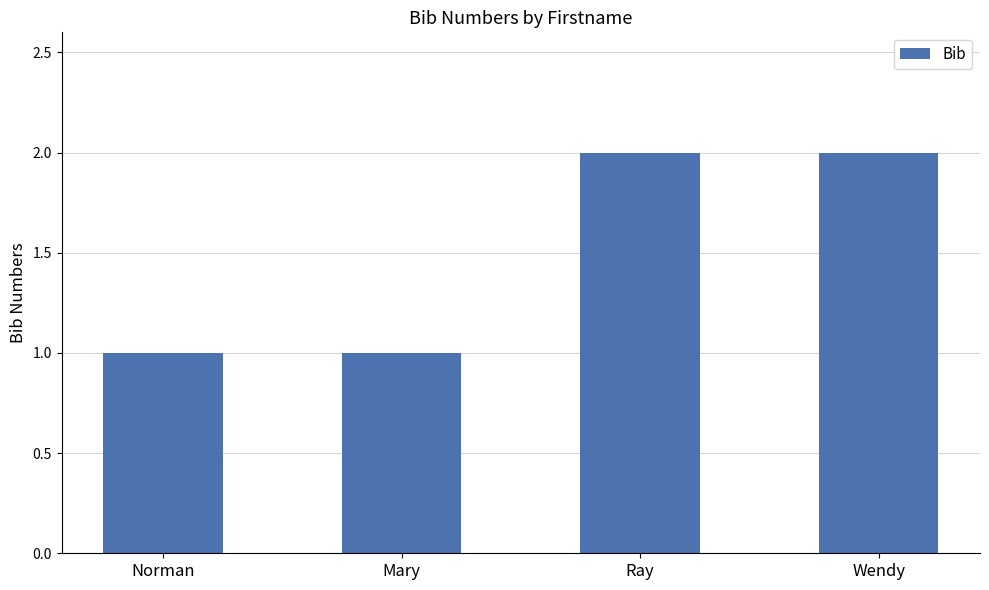

What position from the right is Wendy?

1